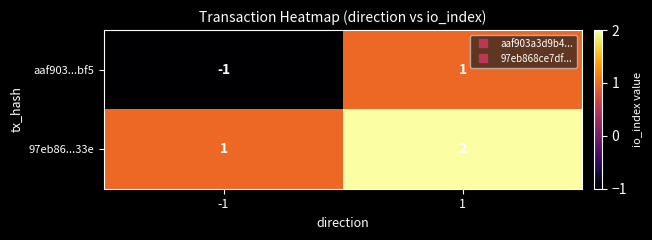

Between -1 and 1, which series saw the biggest shift?

aaf903...bf5